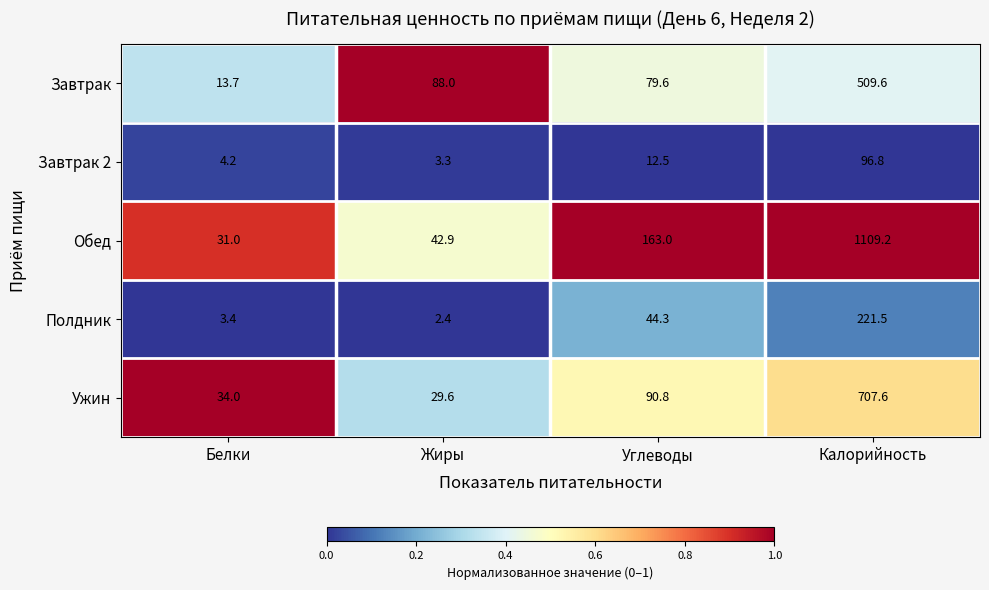

What is the difference between the Обед values at Углеводы and Жиры?

120.1